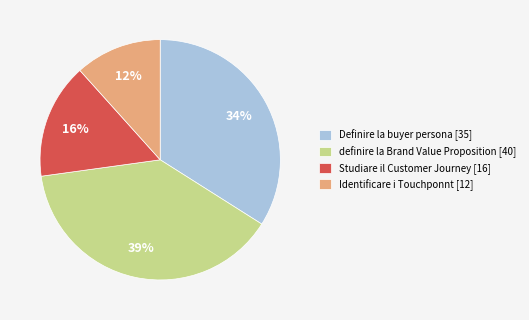

What is the largest slice in the pie chart?

definire la Brand Value Proposition